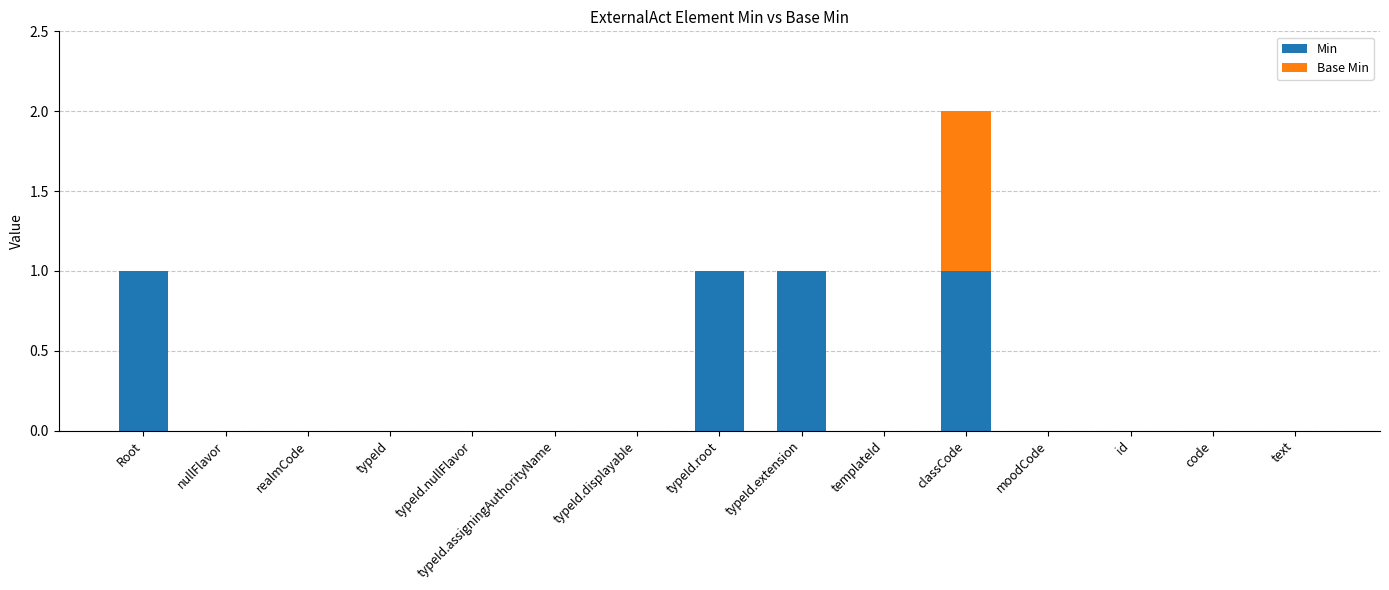

True or false: Min has a value of 2 at typeId.root.

False